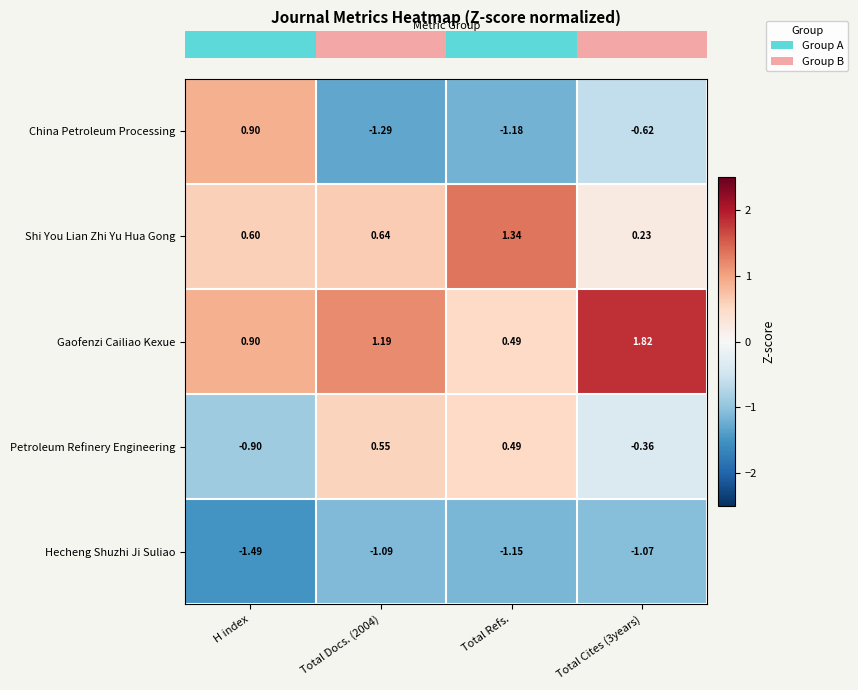

Between H index and Total Docs. (2004), which series saw the biggest shift?

China Petroleum Processing